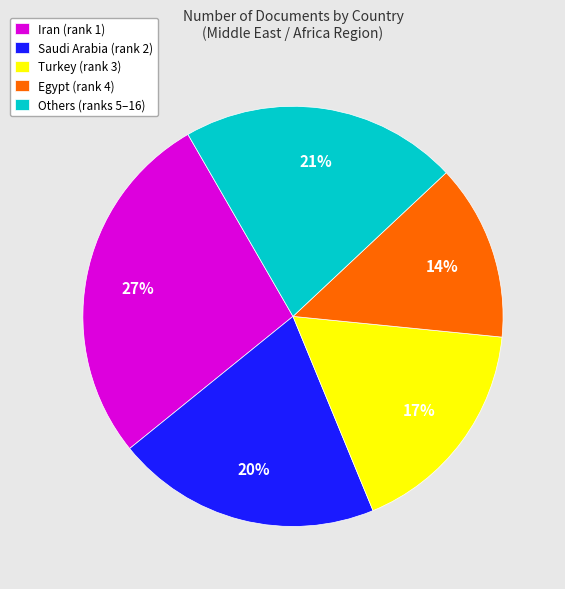

Does any single category account for the majority?

No